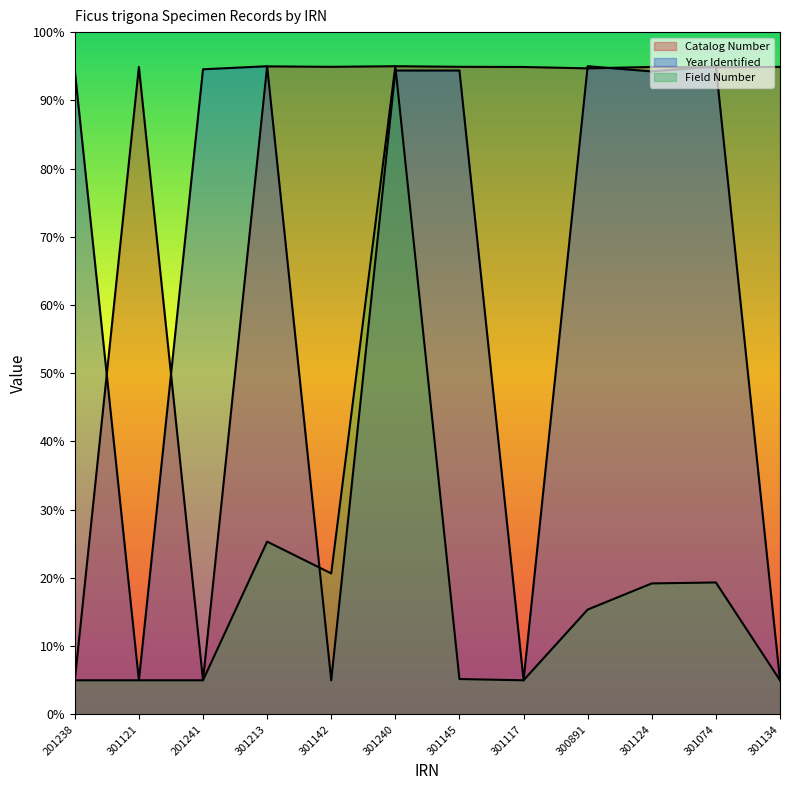

How many data points in Catalog Number are less than 94?

2